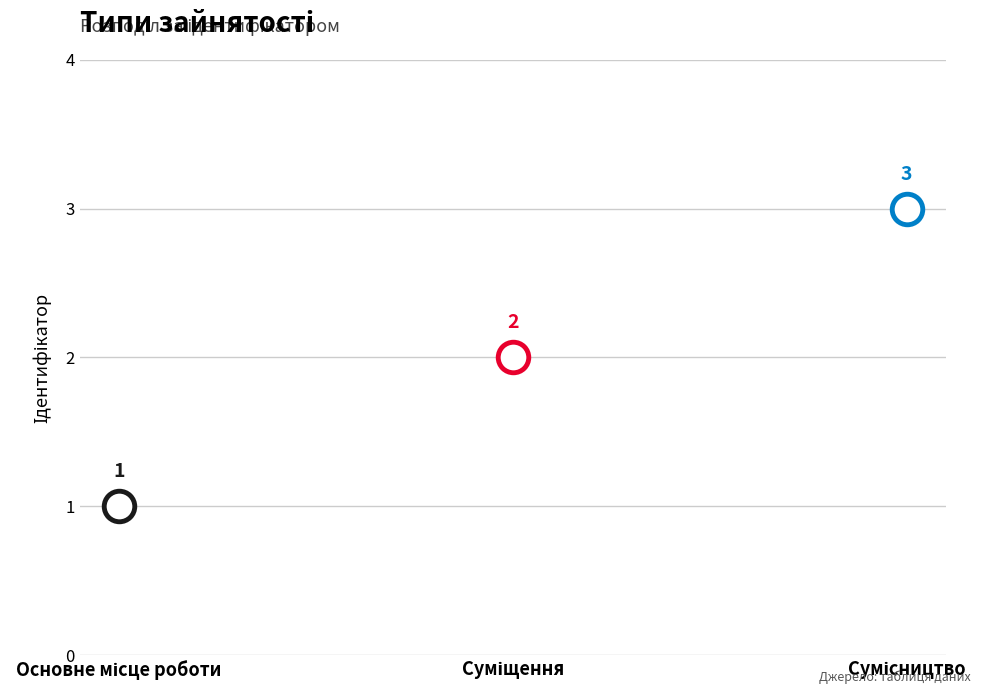

What is the label of the 1st point from the left?

Основне місце роботи